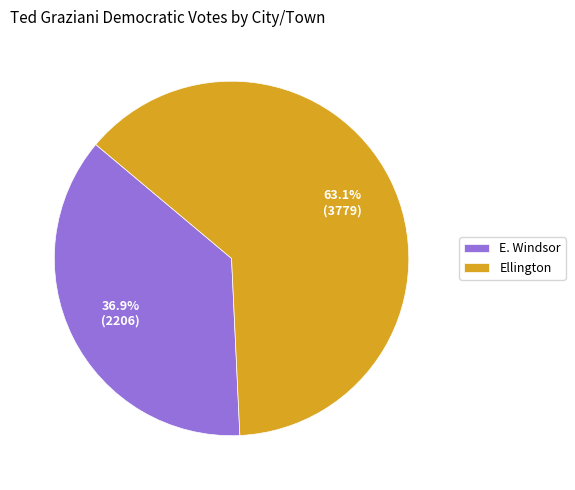

What is the smallest slice in the pie chart?

E. Windsor